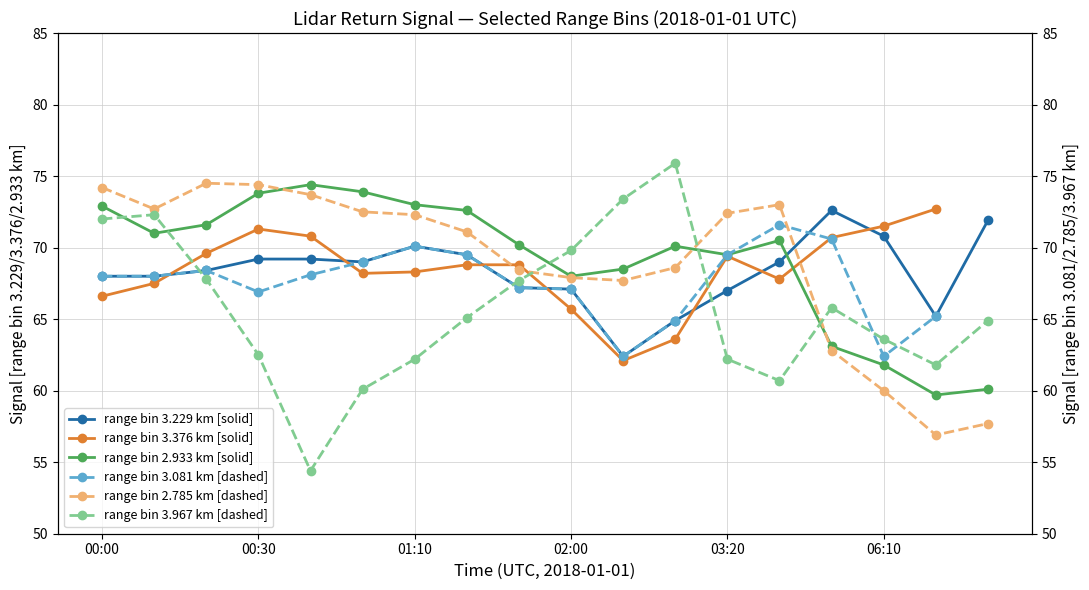

What is the maximum value shown in the chart?

75.9